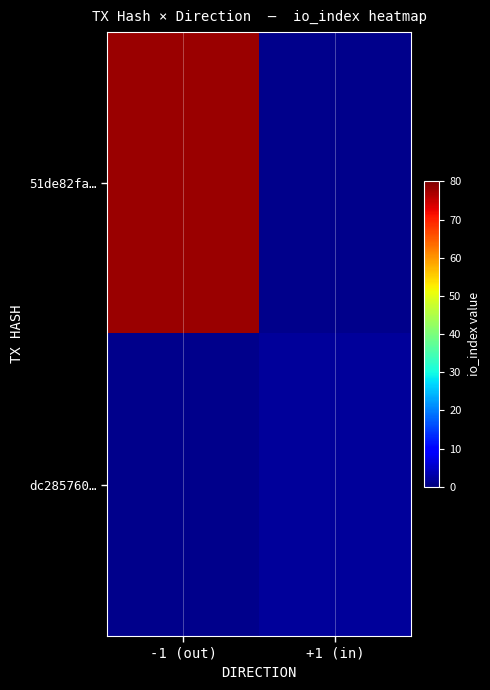

What is the minimum value shown in the chart?

2.0